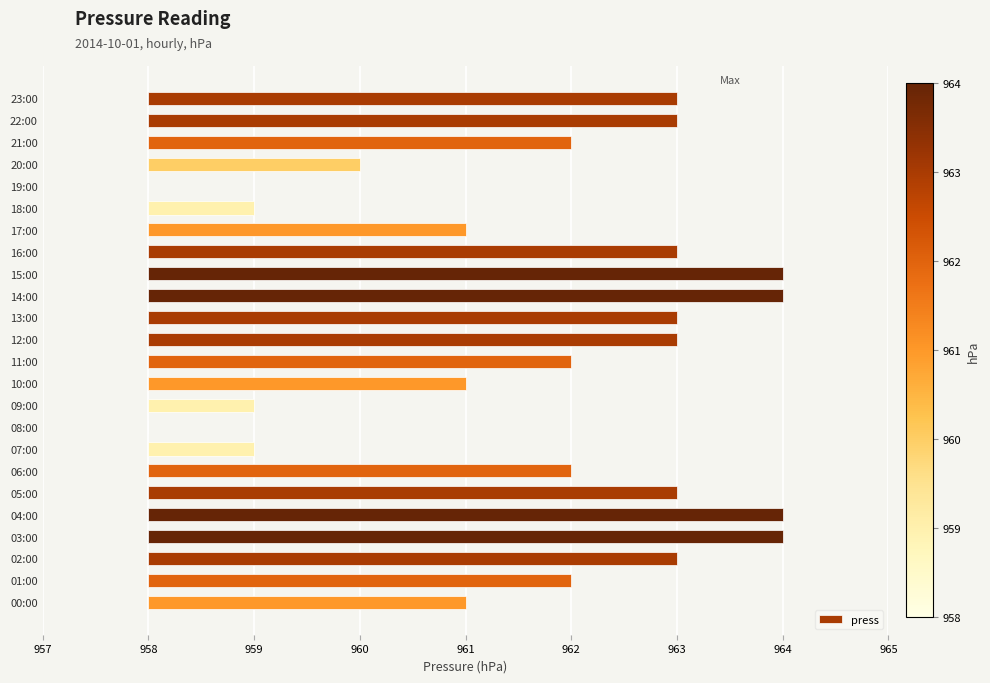

Are the bars horizontal?

Yes